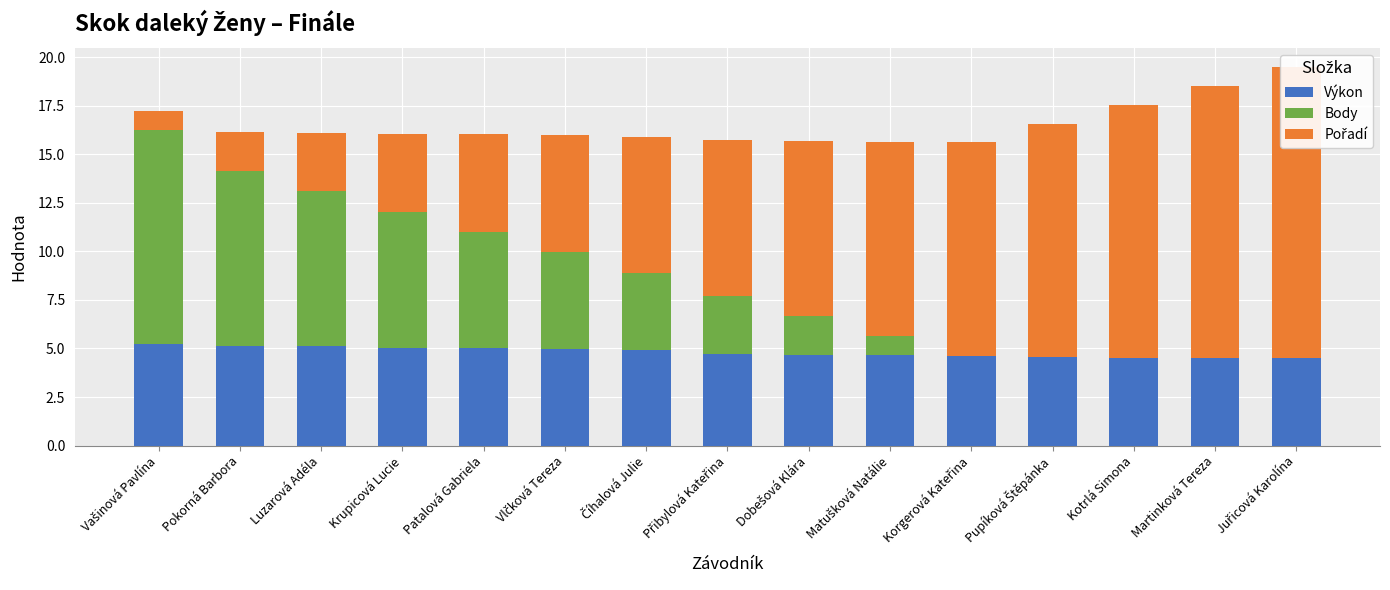

Which series has the largest total across all categories?

Pořadí